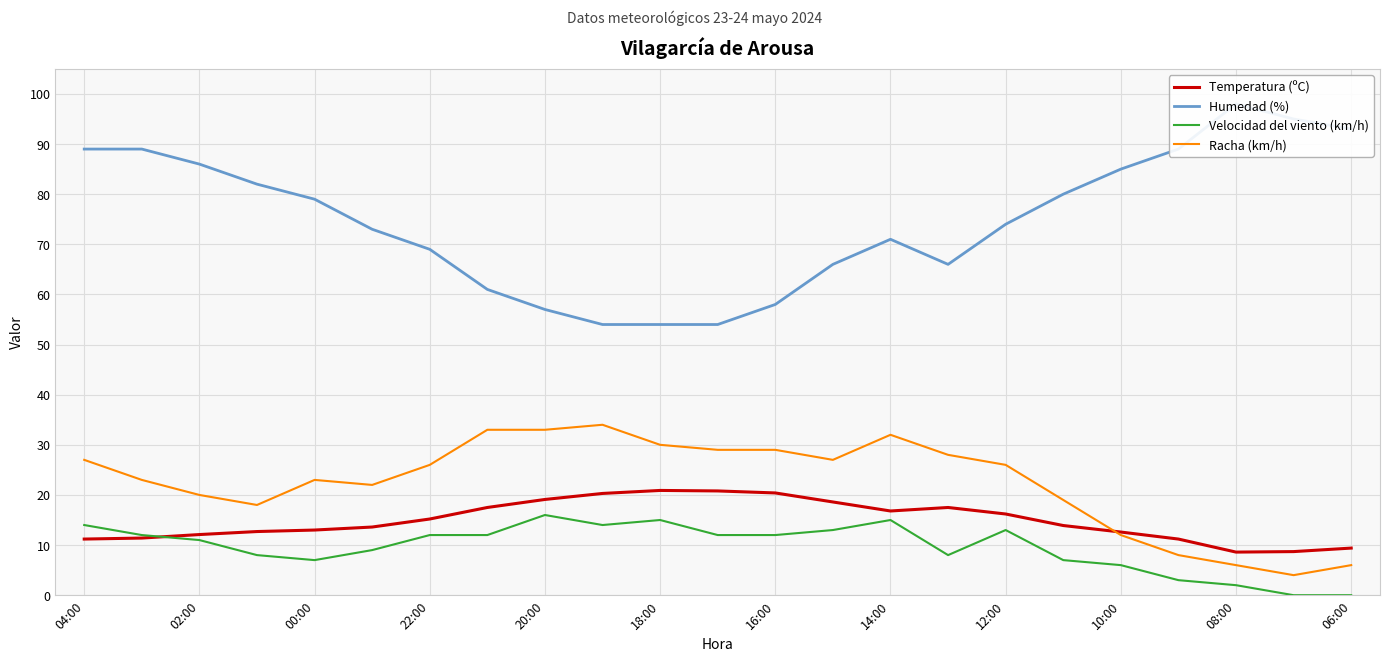

Is it true that Velocidad del viento (km/h) equals 2.0 at 08:00?

True